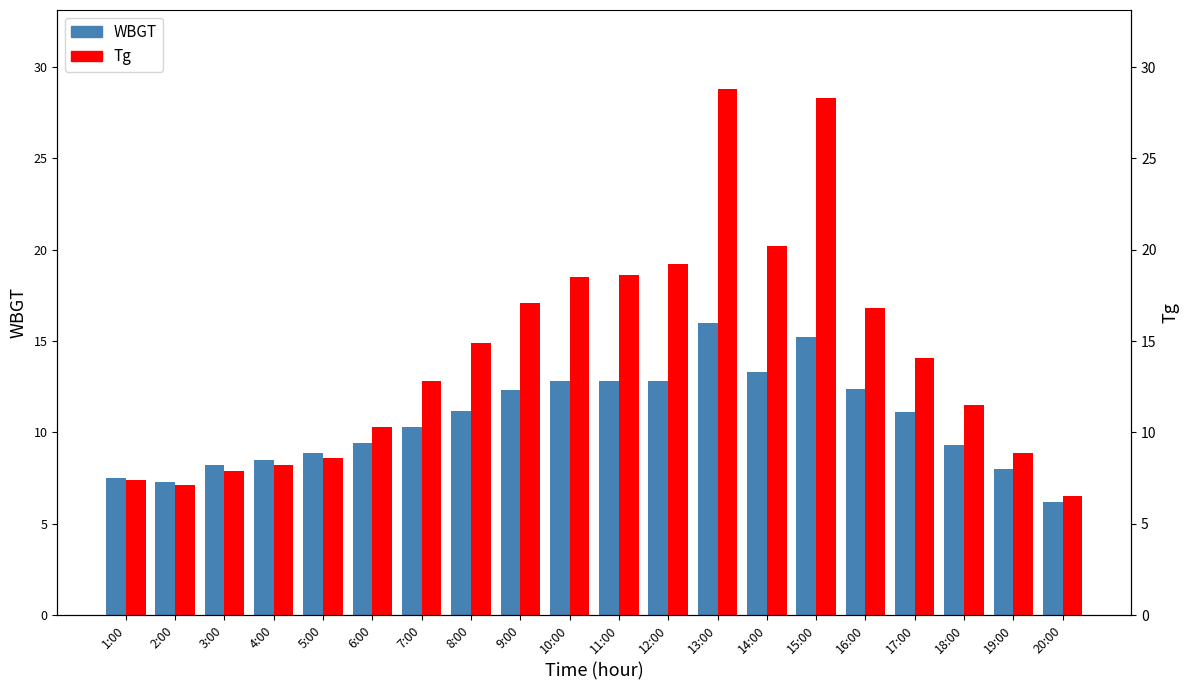

List the series in order of their peak value, lowest first.

WBGT, Tg